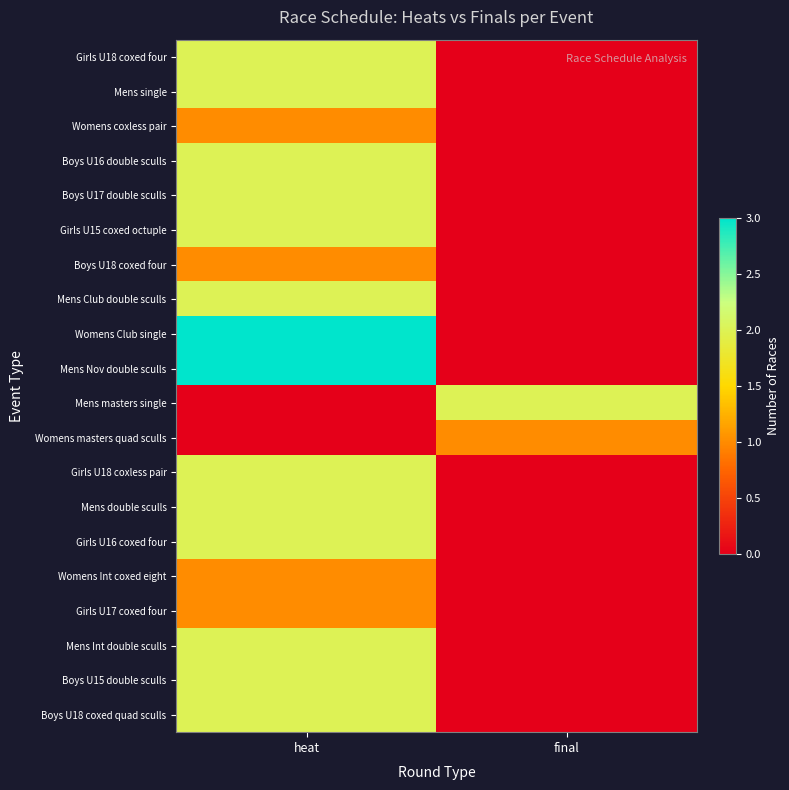

What is the spread (max minus min) of values at heat?

3